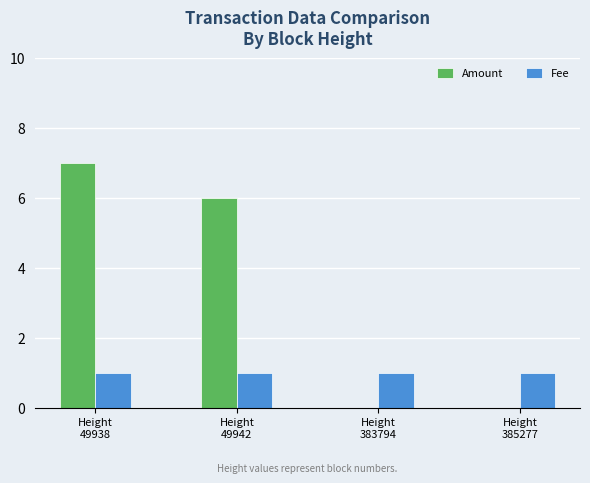

Count the number of categories in the chart.

4